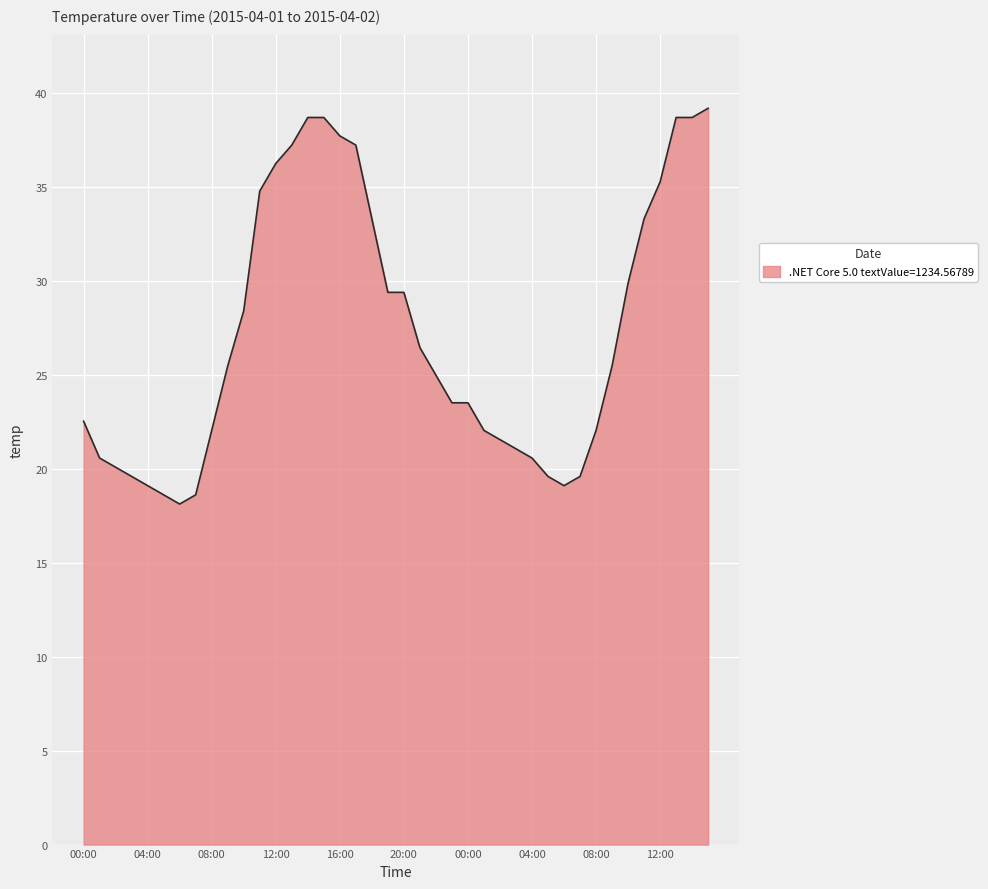

What is the smallest value displayed?

18.1